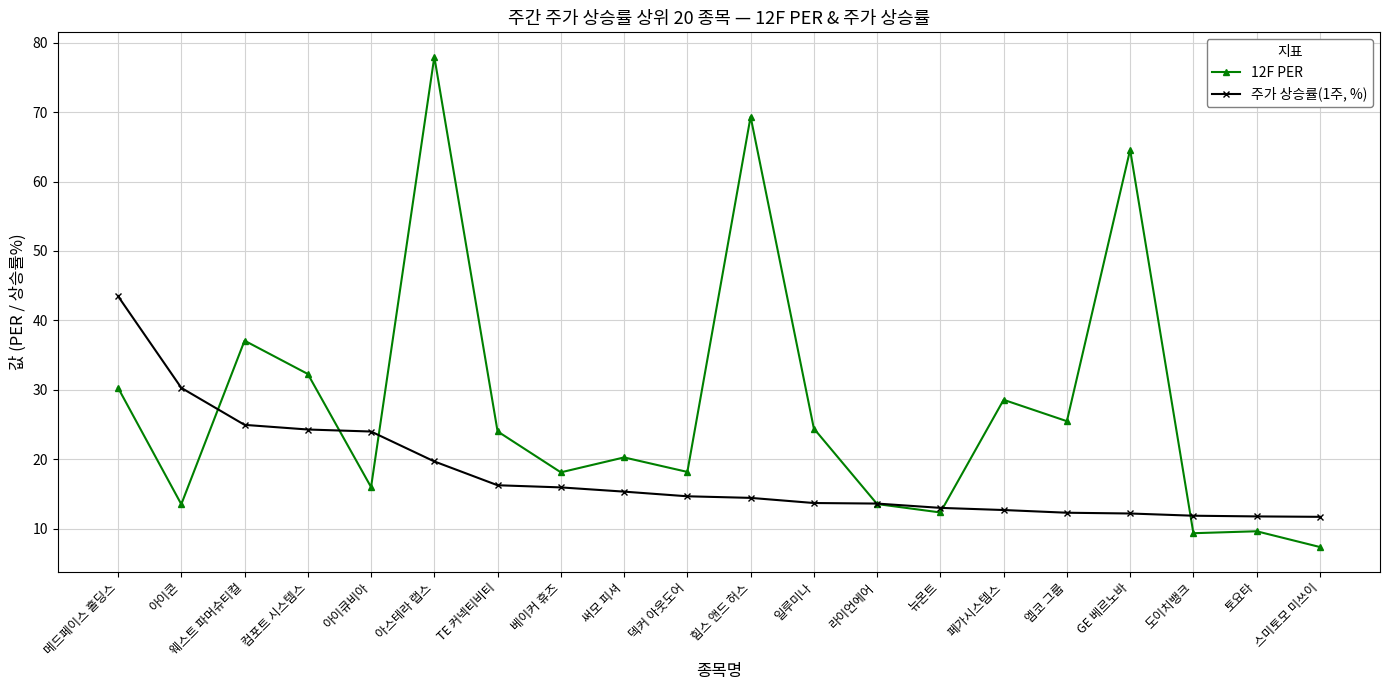

In 12F PER, how many points are higher than both neighbors (excluding endpoints)?

7